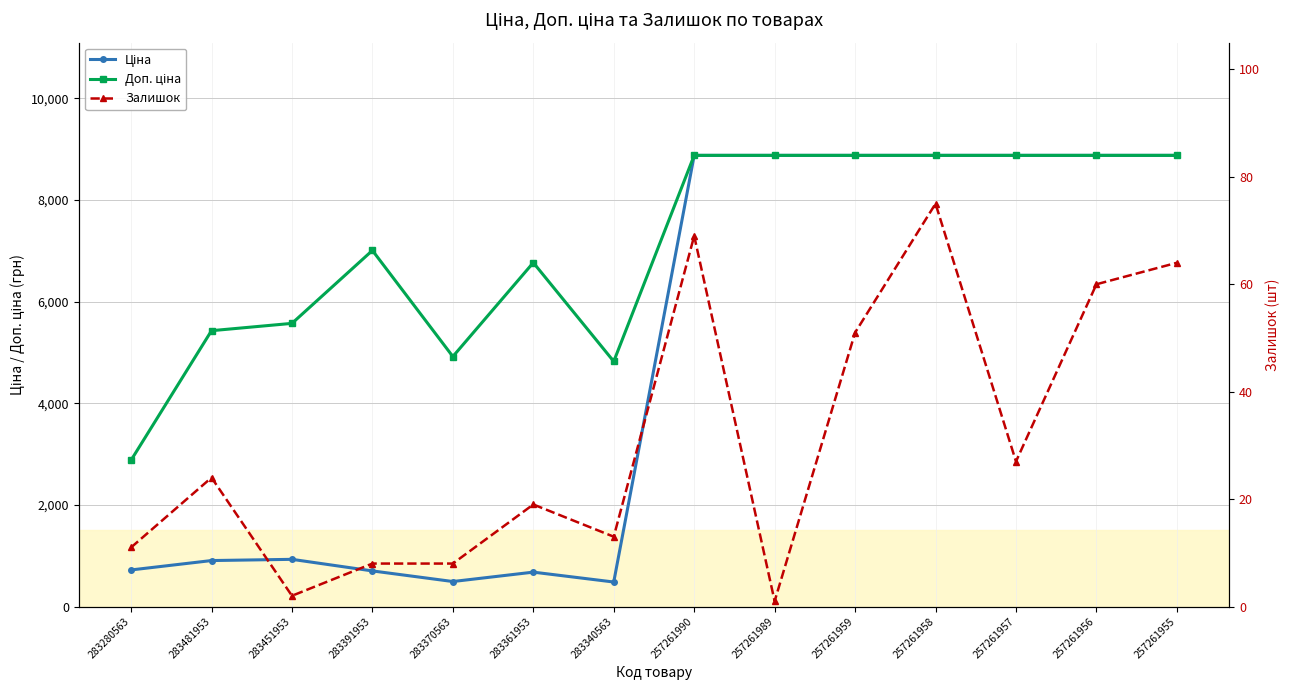

How many values in the Залишок series exceed 24?

6